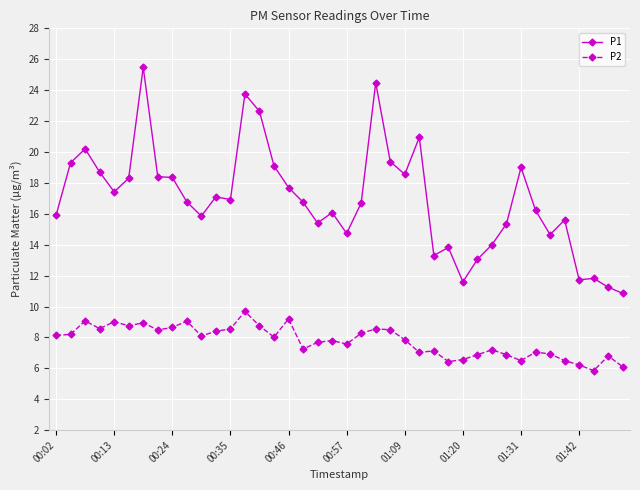

How many lines are shown in the chart?

2